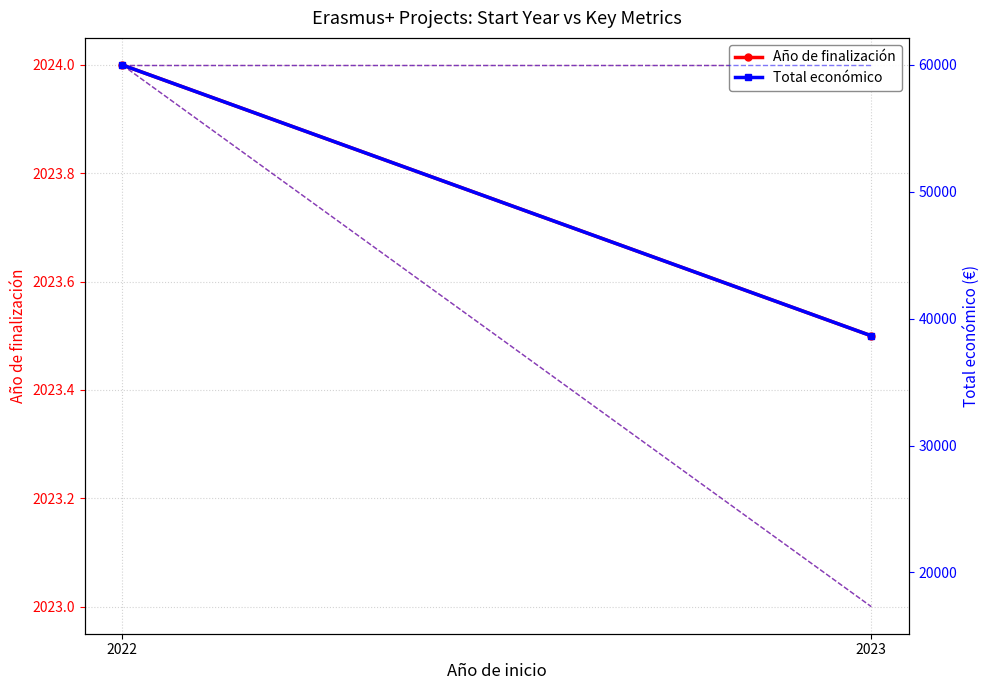

Rank the series by their maximum value, from highest to lowest.

Total económico, Año de finalización